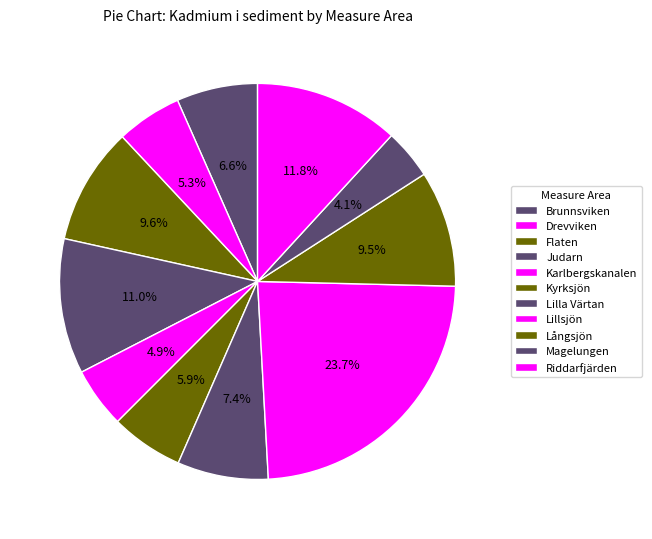

How many slices are in this pie chart?

11